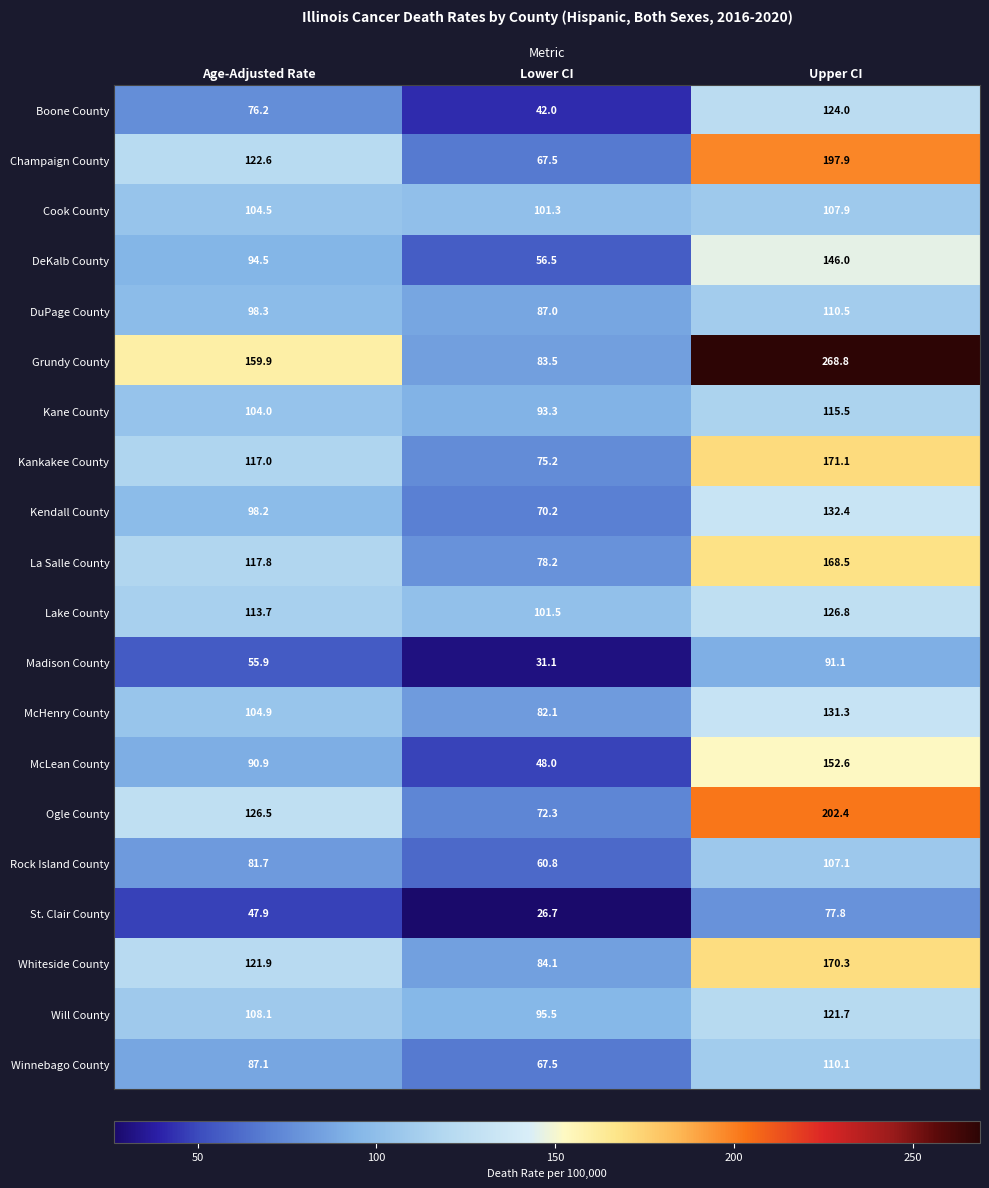

What is the lowest value of the Lake County series?

101.5